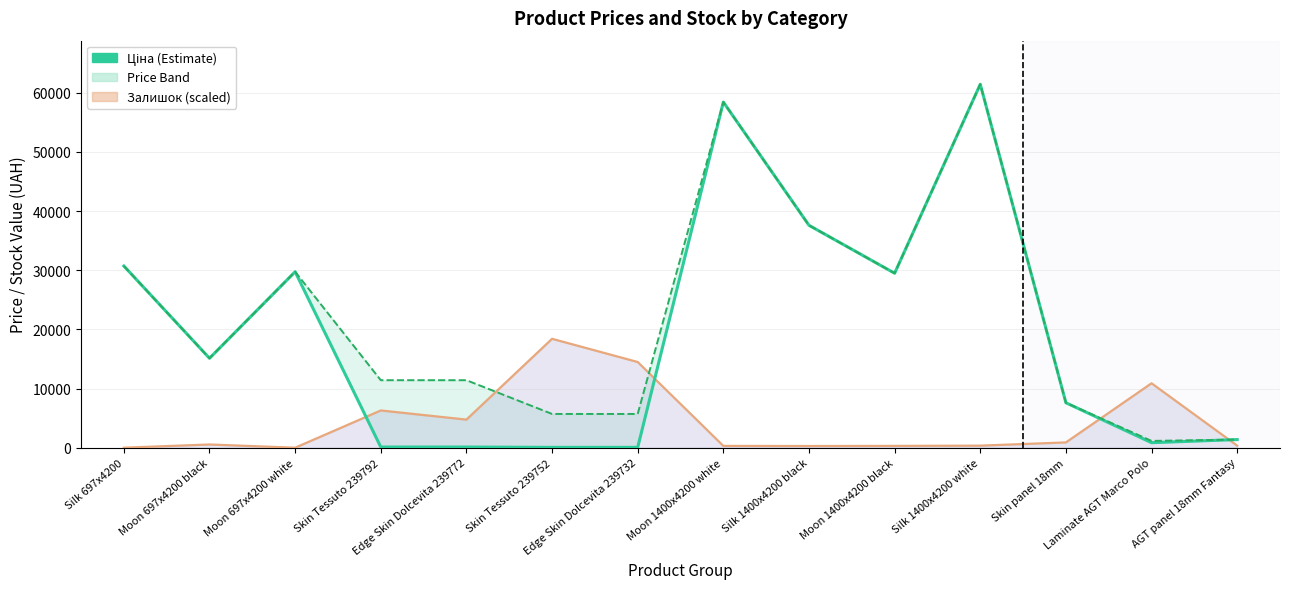

How many lines are shown in the chart?

2